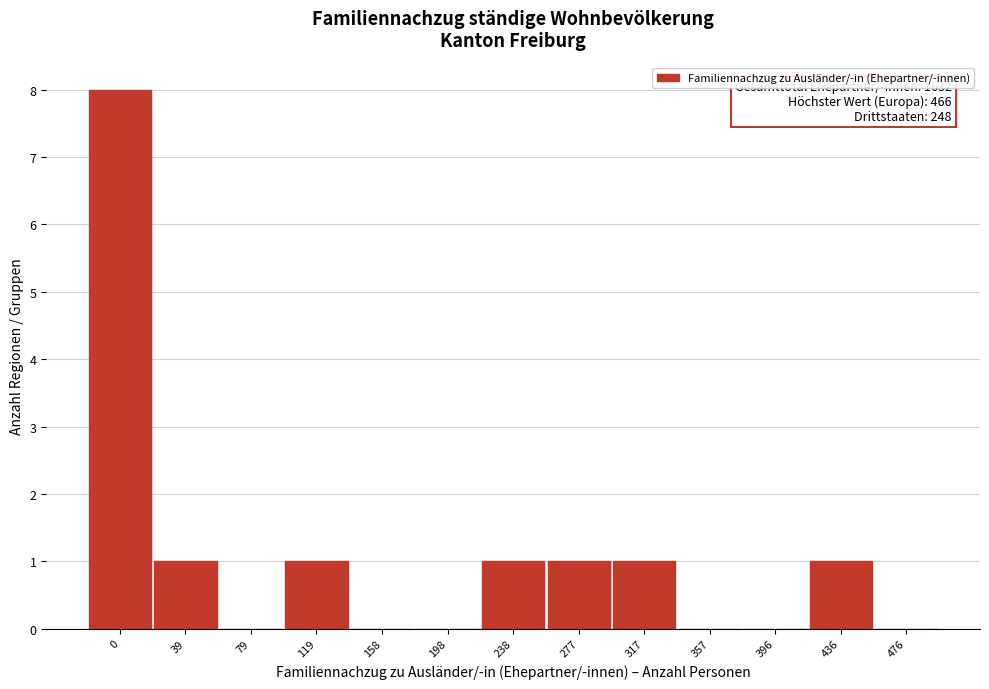

Reading right to left, list all the values displayed in this chart.

476=0	436=1	396=0	357=0	317=1	277=1	238=1	198=0	158=0	119=1	79=0	39=1	0=8